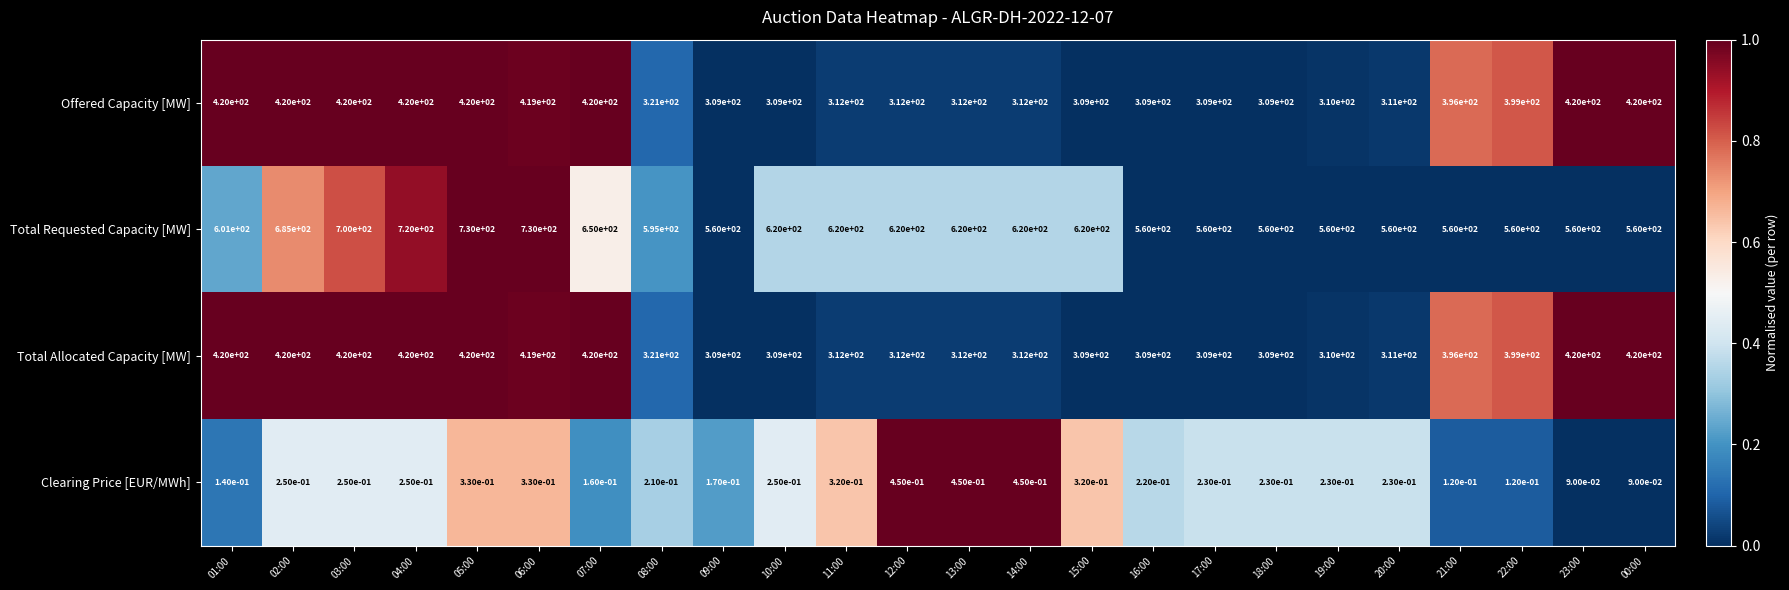

Is the value of Total Allocated Capacity [MW] at 22:00 greater than the value of Clearing Price [EUR/MWh] at 16:00?

Yes